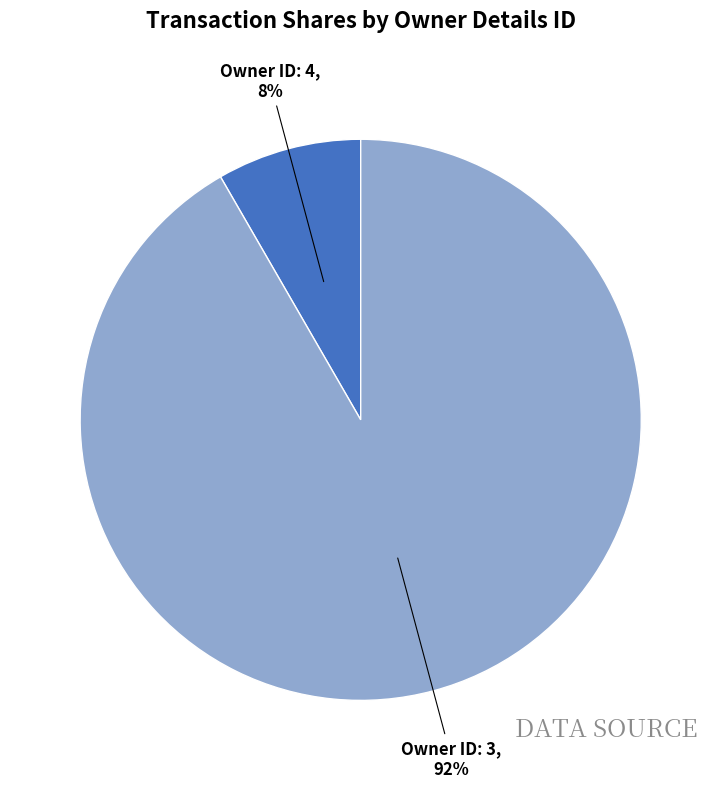

Does any single category account for the majority?

Yes